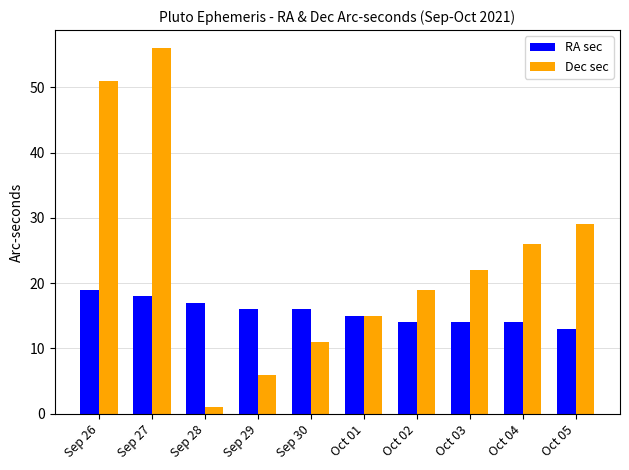

How many bars are there in each group?

2